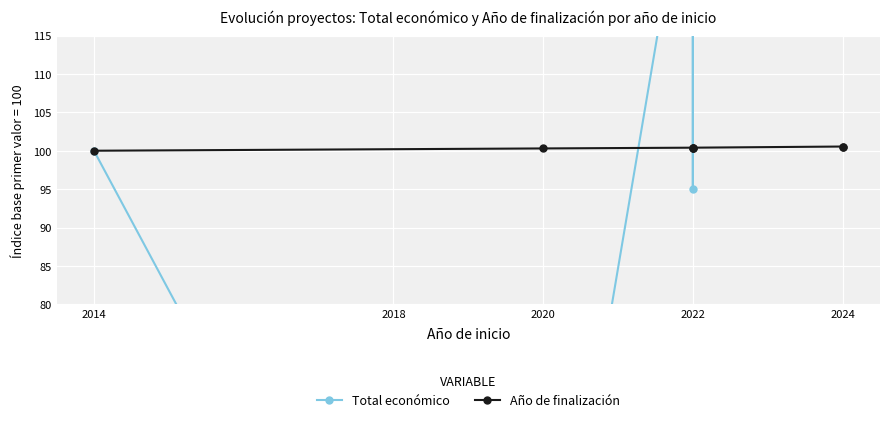

What is the greatest value displayed?

283.9